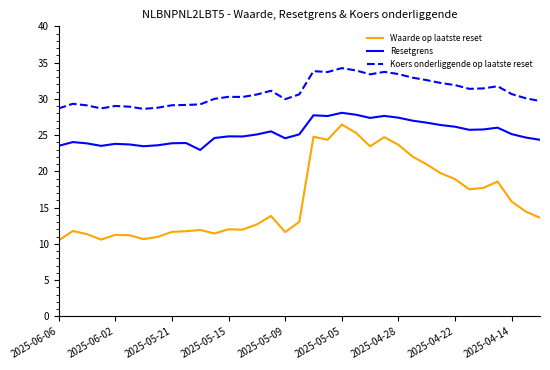

Rank the series by their maximum value, from lowest to highest.

Waarde op laatste reset, Resetgrens, Koers onderliggende op laatste reset